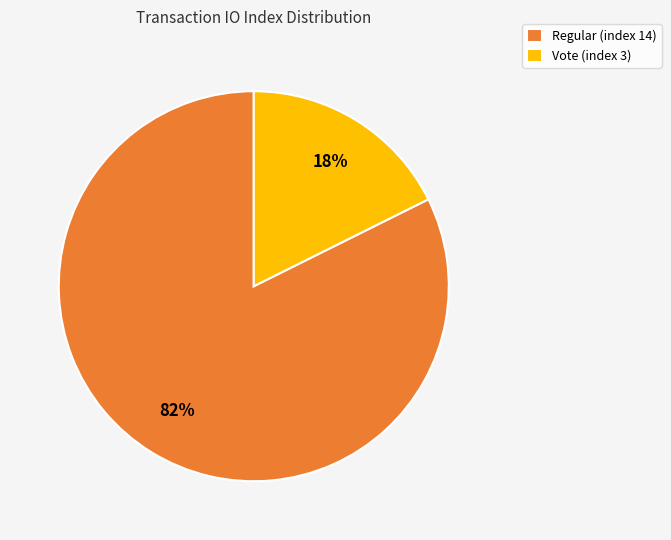

How many segments does this pie chart have?

2